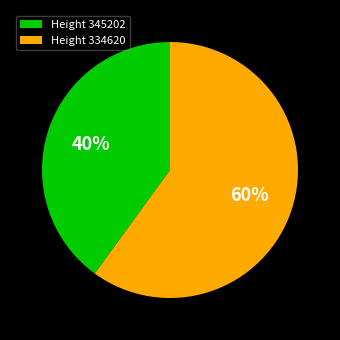

To the nearest percent, what percentage of the pie is Height 334620?

60%